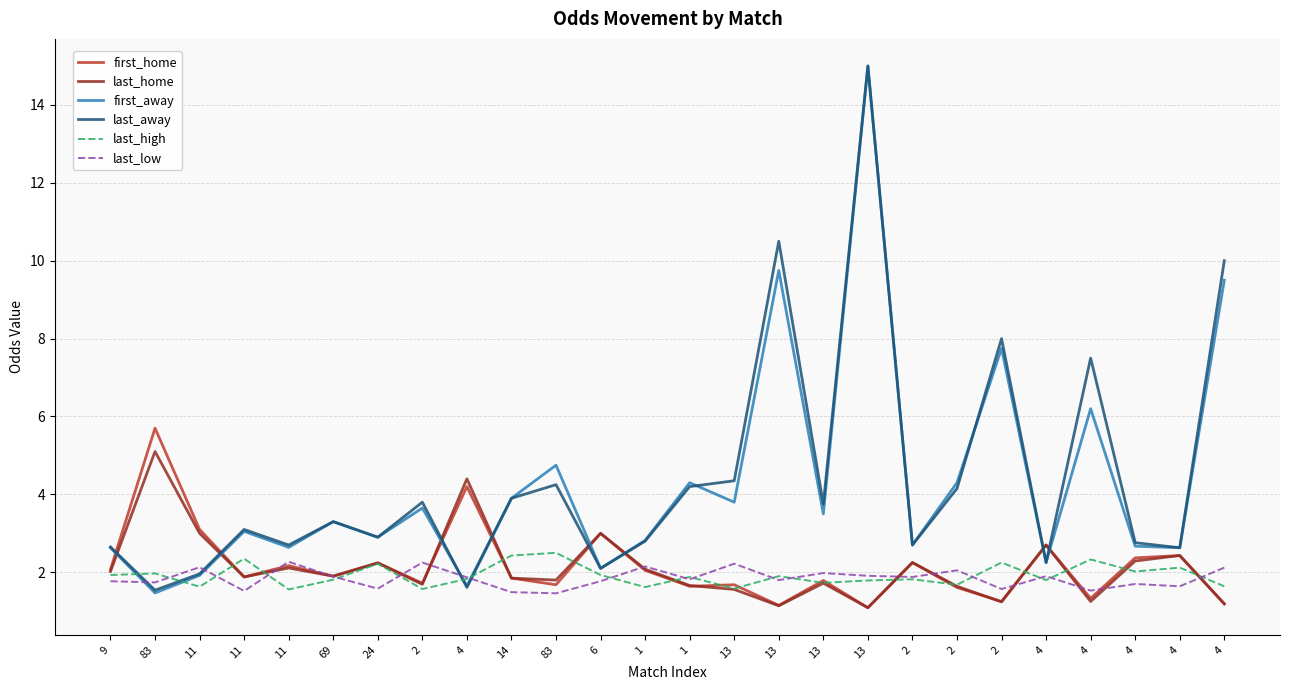

After their last crossing, which series has the higher values: first_away or first_home?

first_away